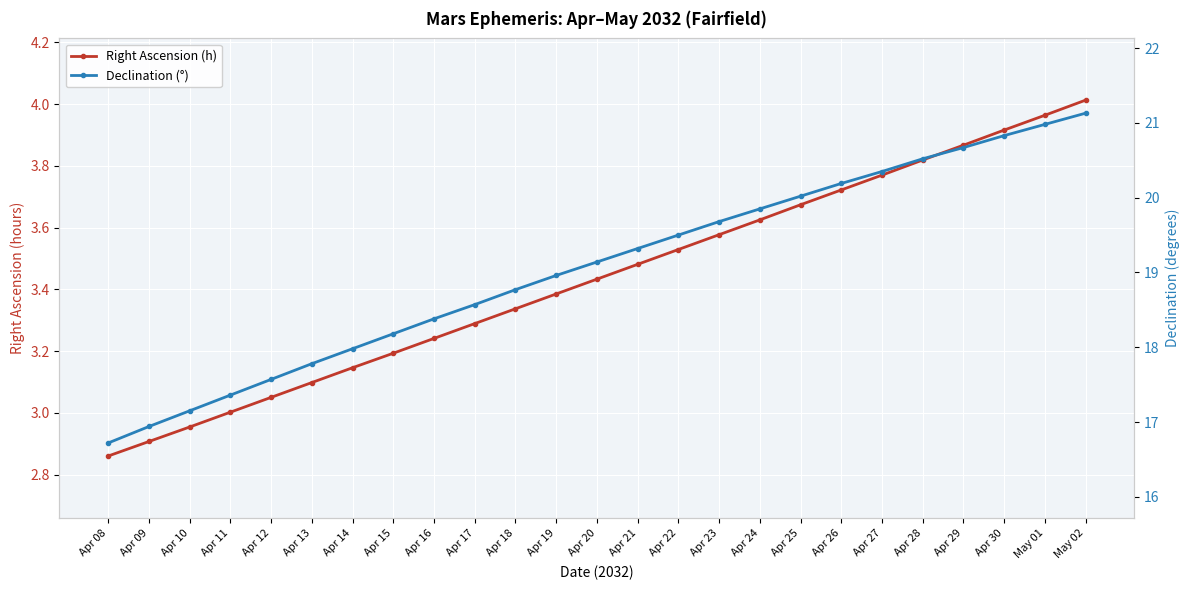

How many lines are shown in the chart?

2